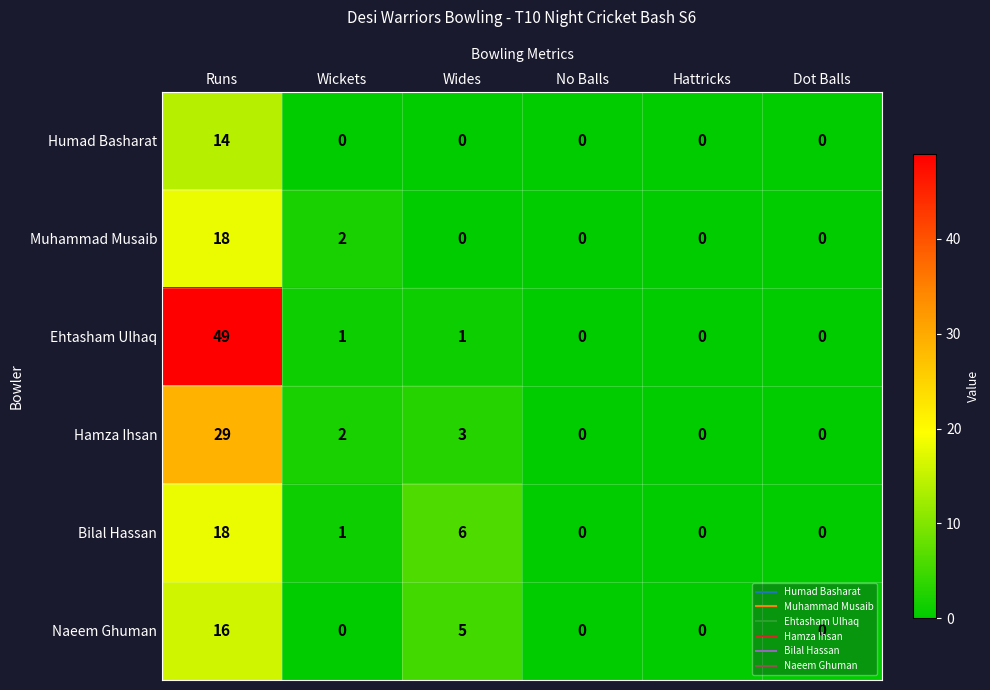

At which label is Bilal Hassan closest to 9?

Wides